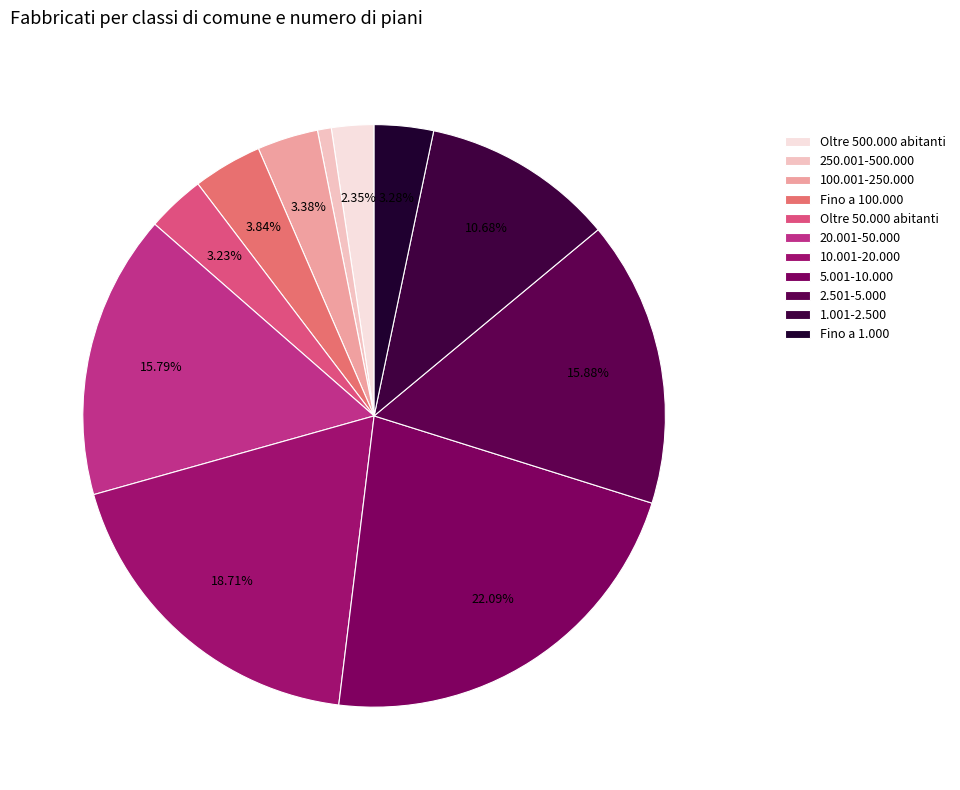

To the nearest percent, what is the average slice percentage?

9%